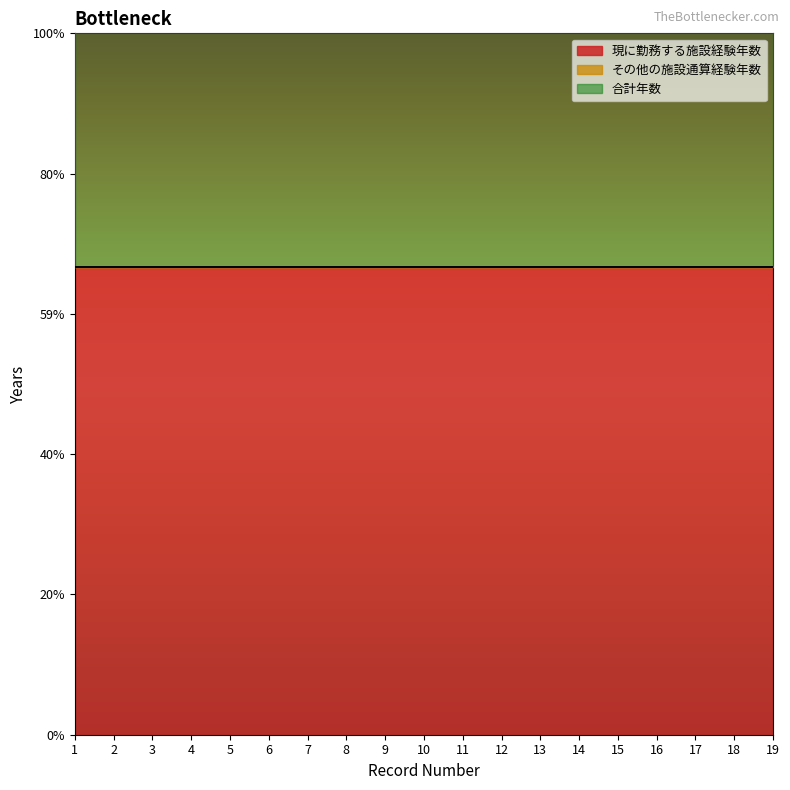

Between 8 and 14, which series saw the biggest shift?

現に勤務する施設経験年数